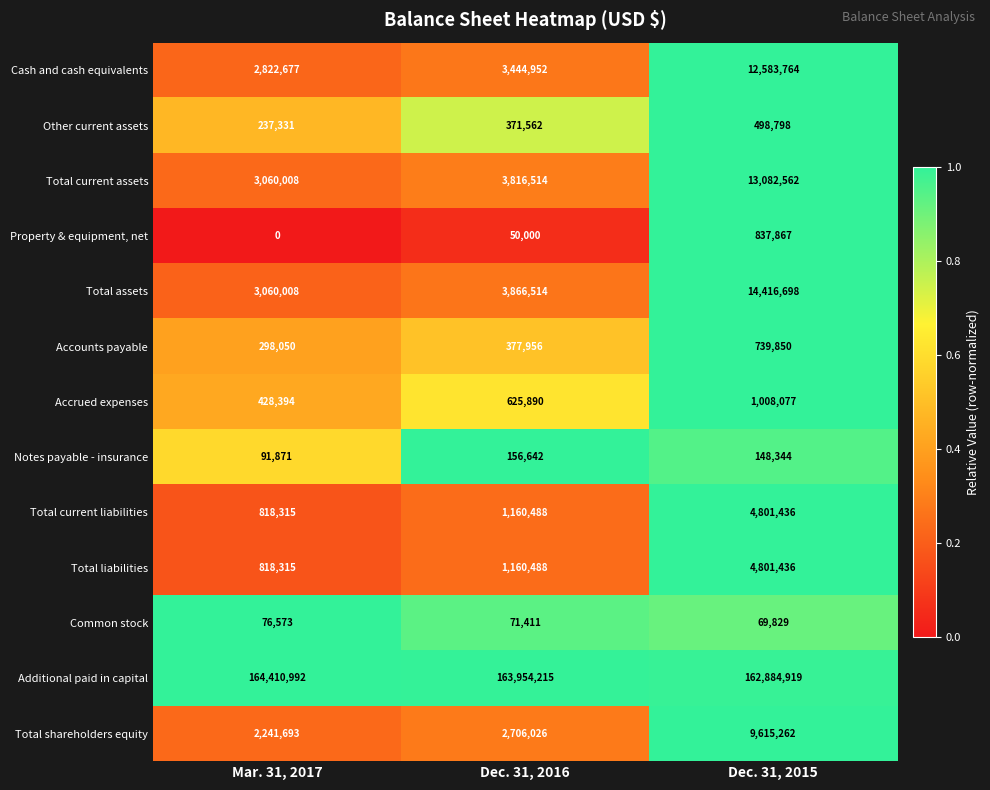

Which label corresponds to the largest value in the chart?

Mar. 31, 2017